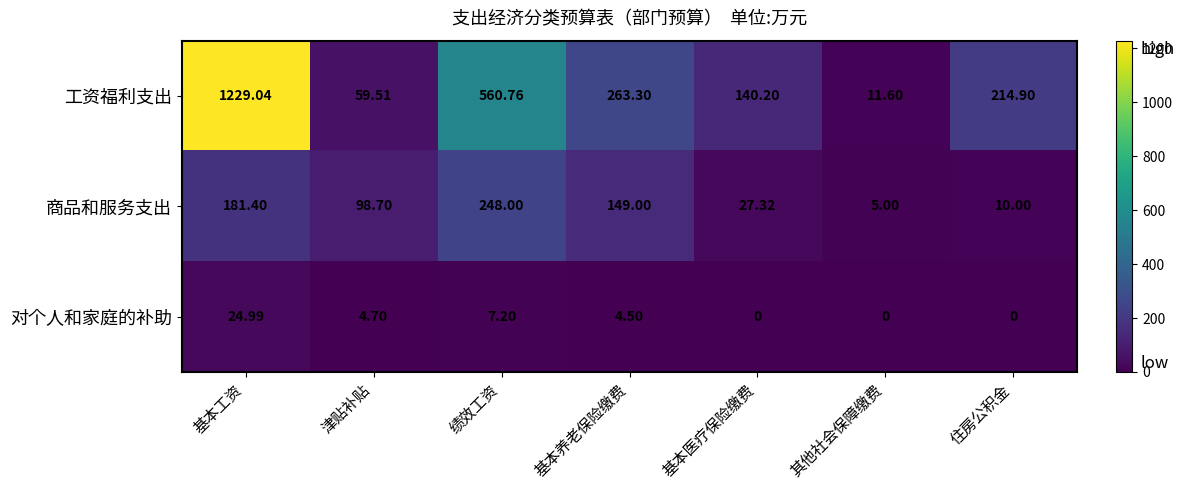

At which label is 工资福利支出 closest to 620?

绩效工资